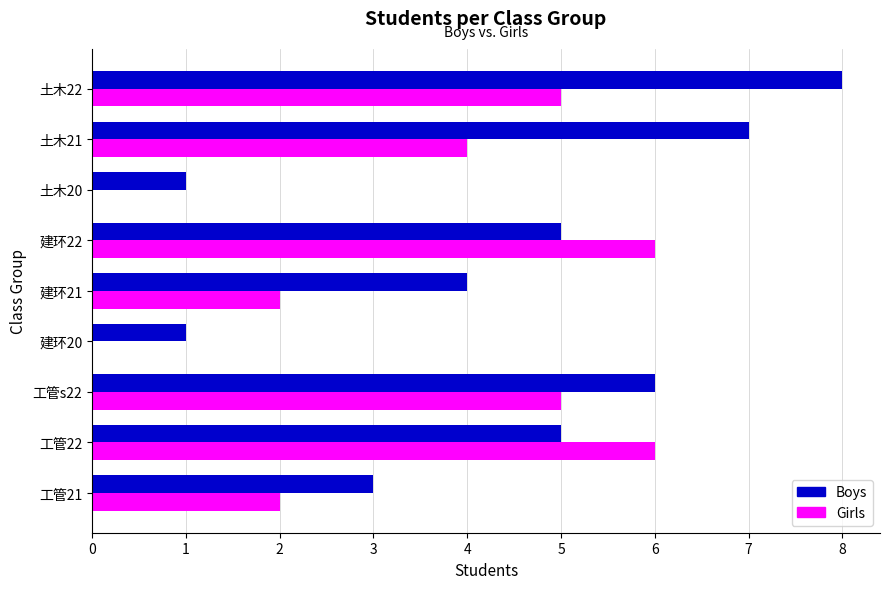

What is the approximate value of Girls at 土木21?

4